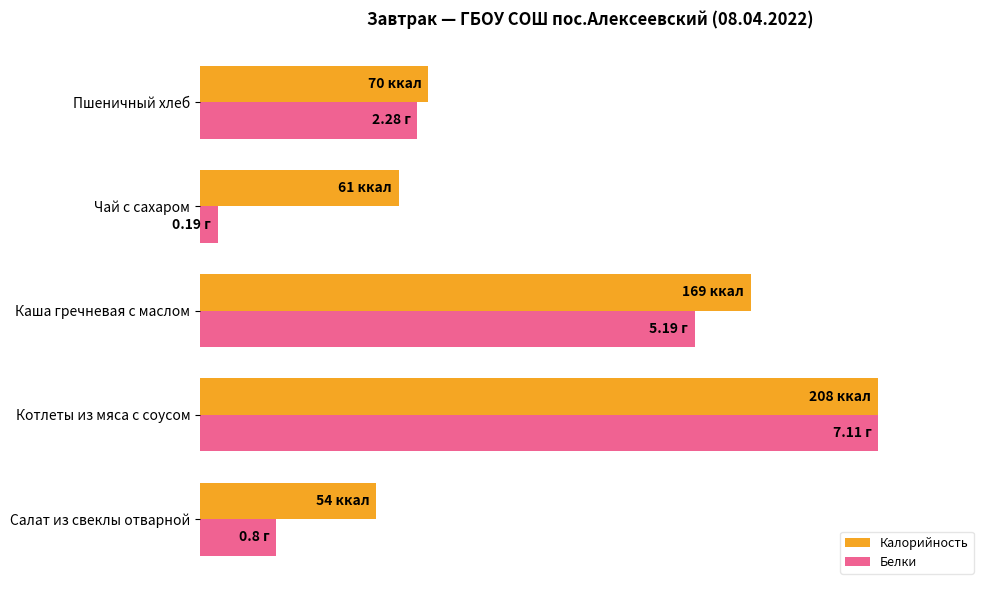

Rank the series by their maximum value, from highest to lowest.

Калорийность, Белки